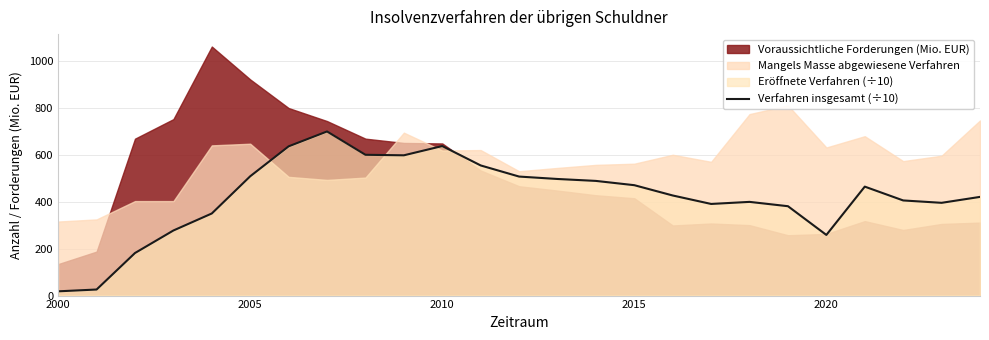

What is the maximum value for Verfahren insgesamt (÷10)?

698.1